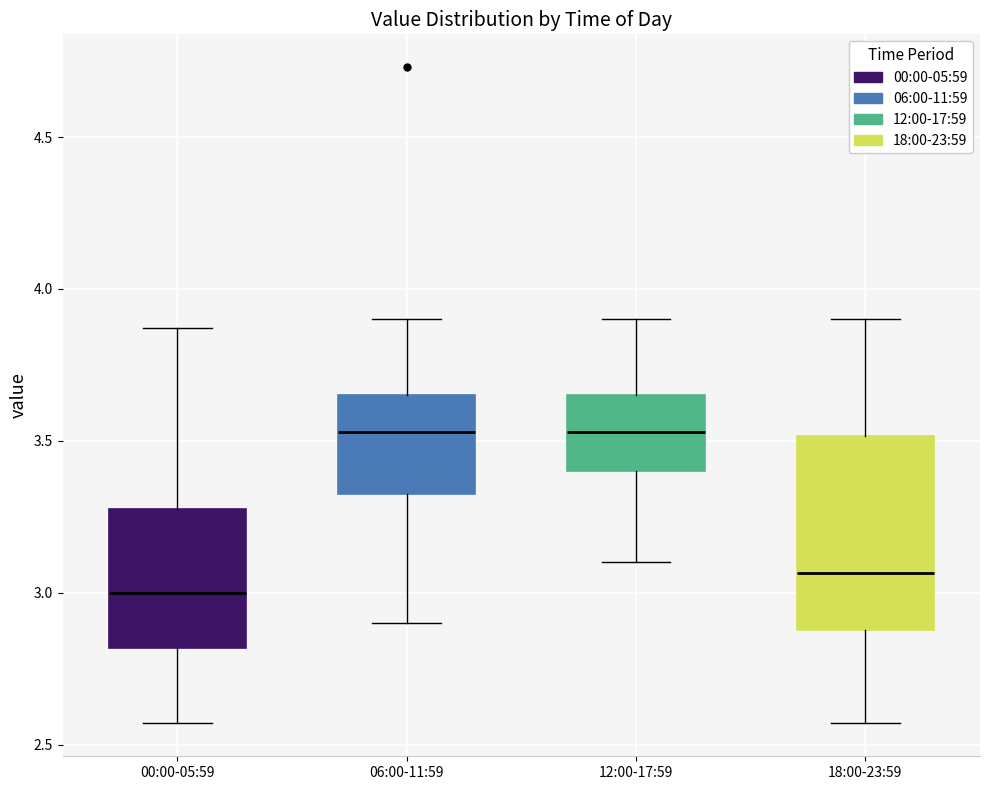

Reading left to right, read every box against the y-axis: the position of its median line, the range the box covers, and the ends of its whiskers. The values are not printed on the chart, so give them approximately, as read against the axis.

00:00-05:59: median 3.00, box 2.80 to 3.30, whiskers 2.55 to 3.85
06:00-11:59: median 3.55, box 3.35 to 3.65, whiskers 2.90 to 3.90
12:00-17:59: median 3.55, box 3.40 to 3.65, whiskers 3.10 to 3.90
18:00-23:59: median 3.05, box 2.90 to 3.50, whiskers 2.55 to 3.90